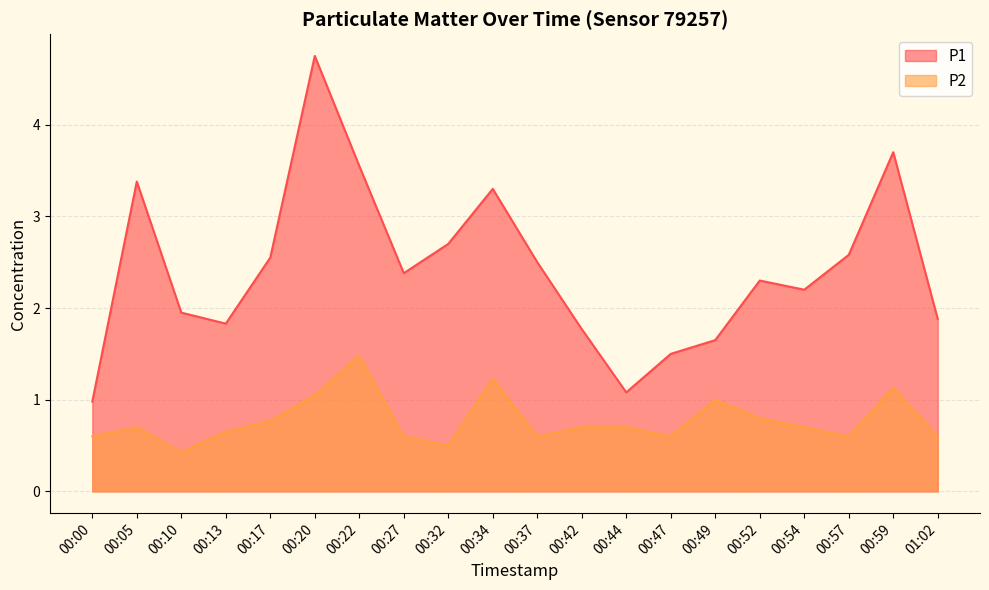

At which label does P2 reach its minimum?

00:10